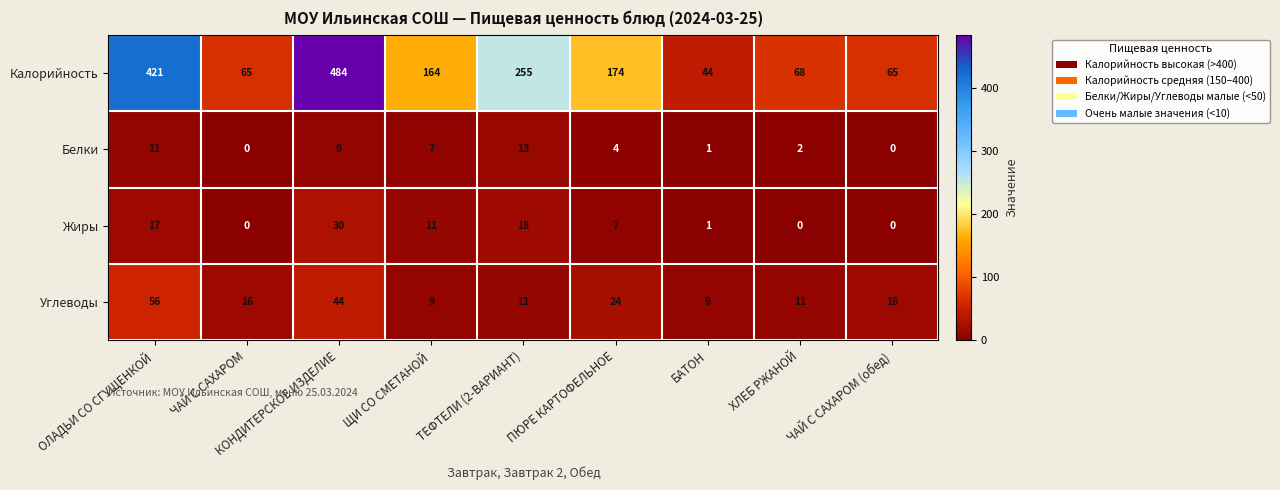

What is the difference between the maximum and second lowest values in the Белки series?

13